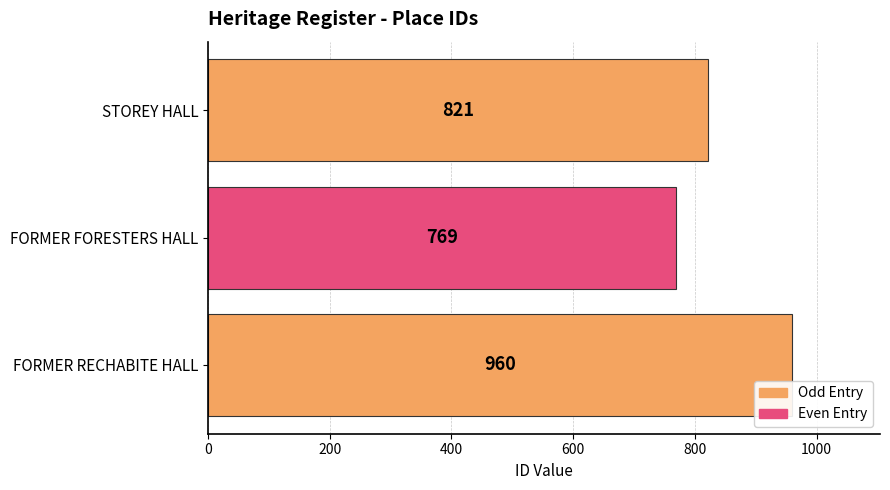

What is the maximum value shown in the chart?

960